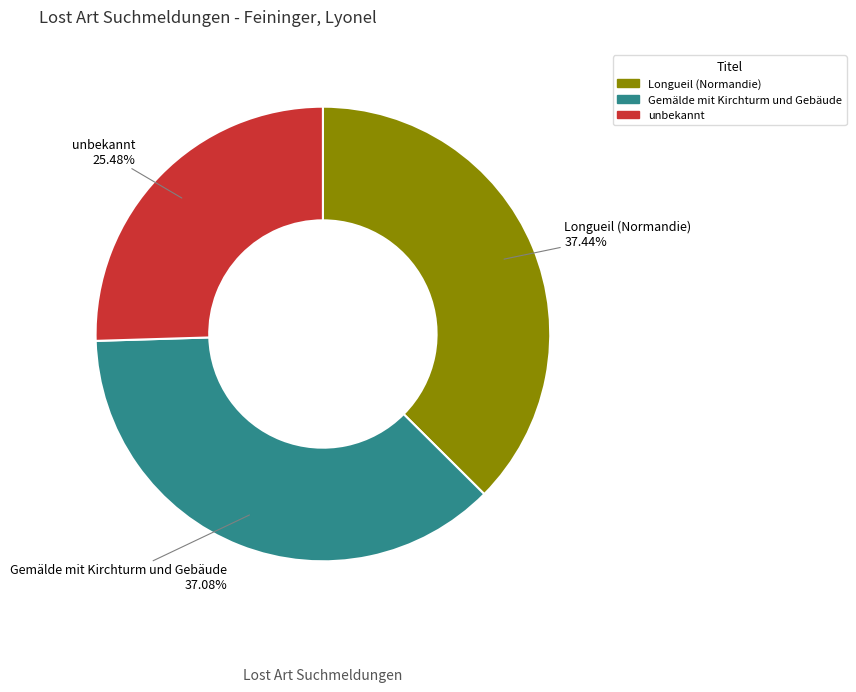

Is it true that unbekannt is 25% of the pie?

True